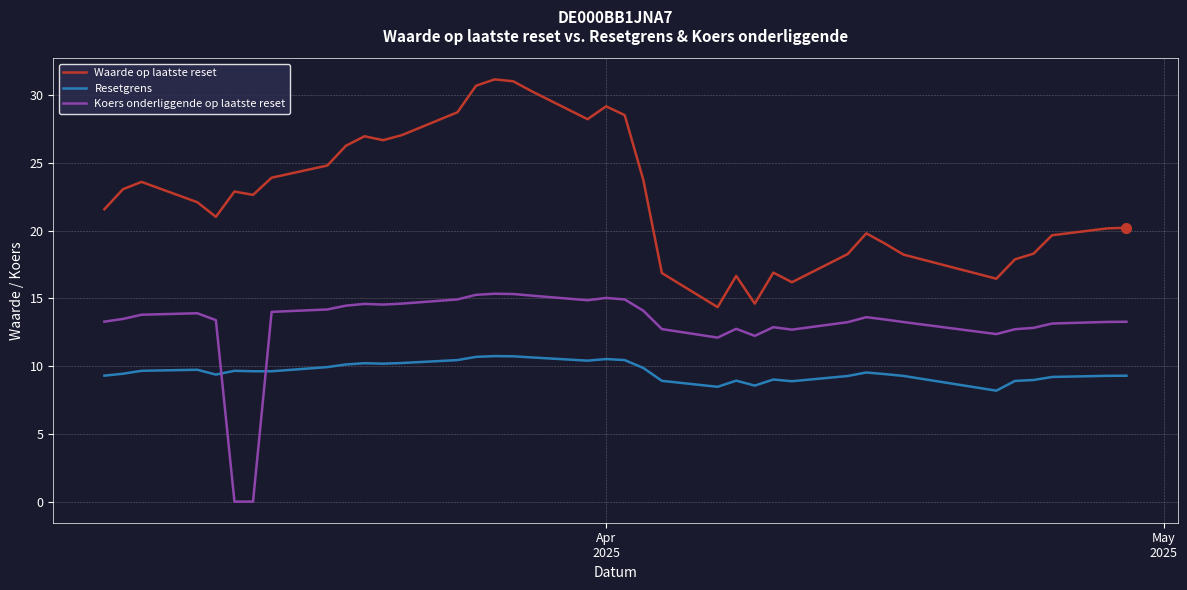

Which series has the largest total across all categories?

Waarde op laatste reset